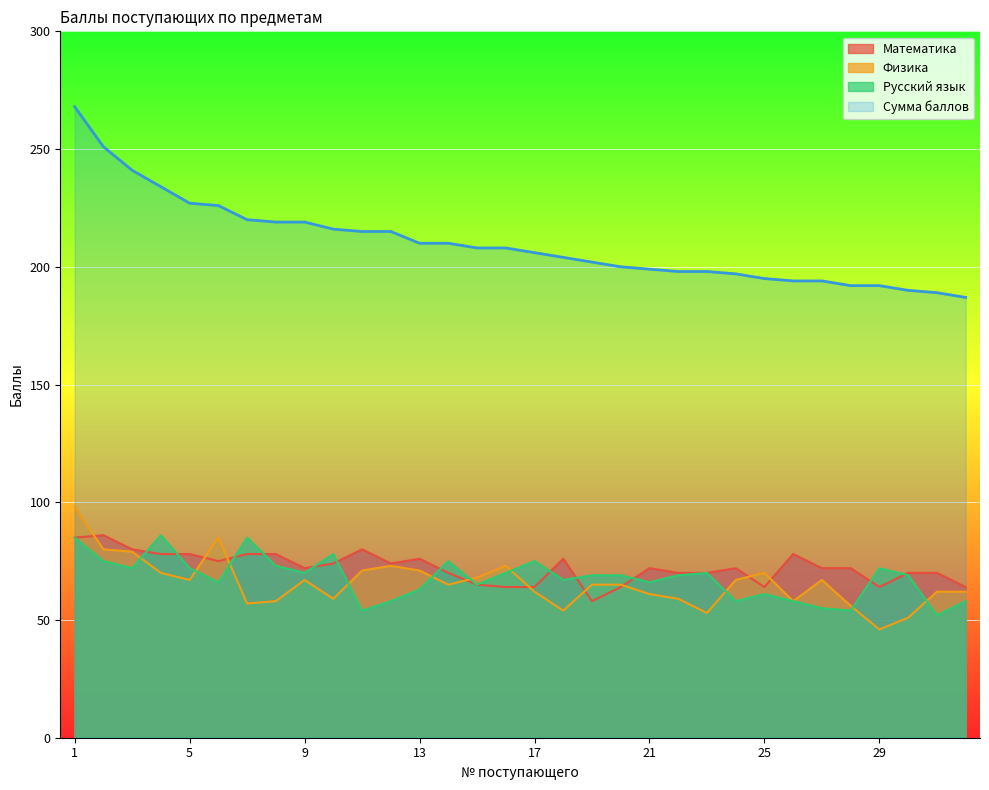

True or false: Математика and Русский язык intersect in this chart.

True